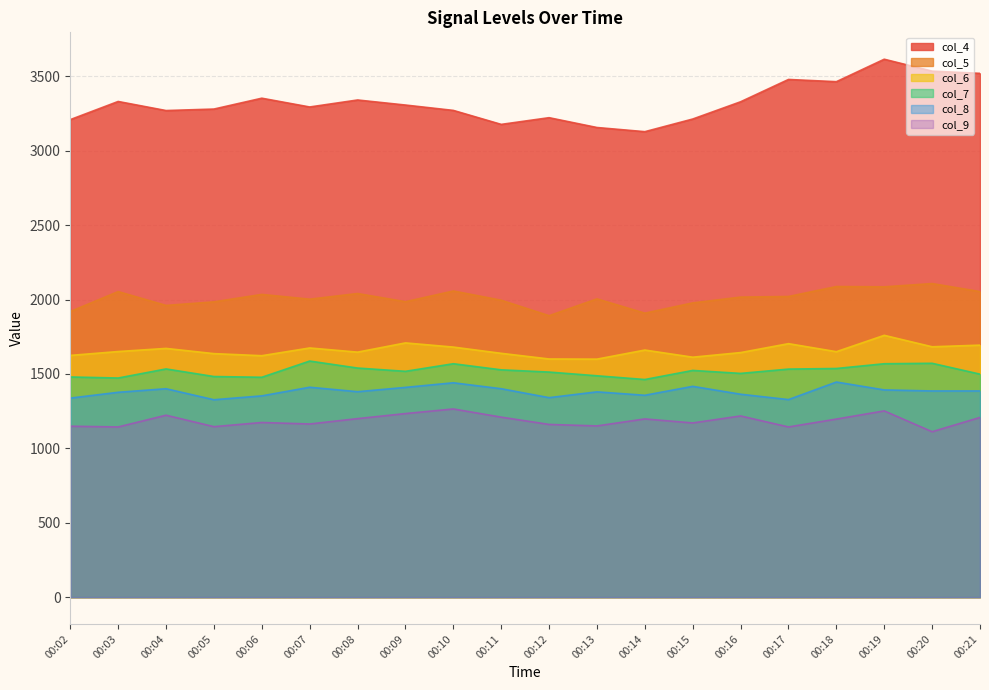

Does the chart have visible grid lines?

Yes